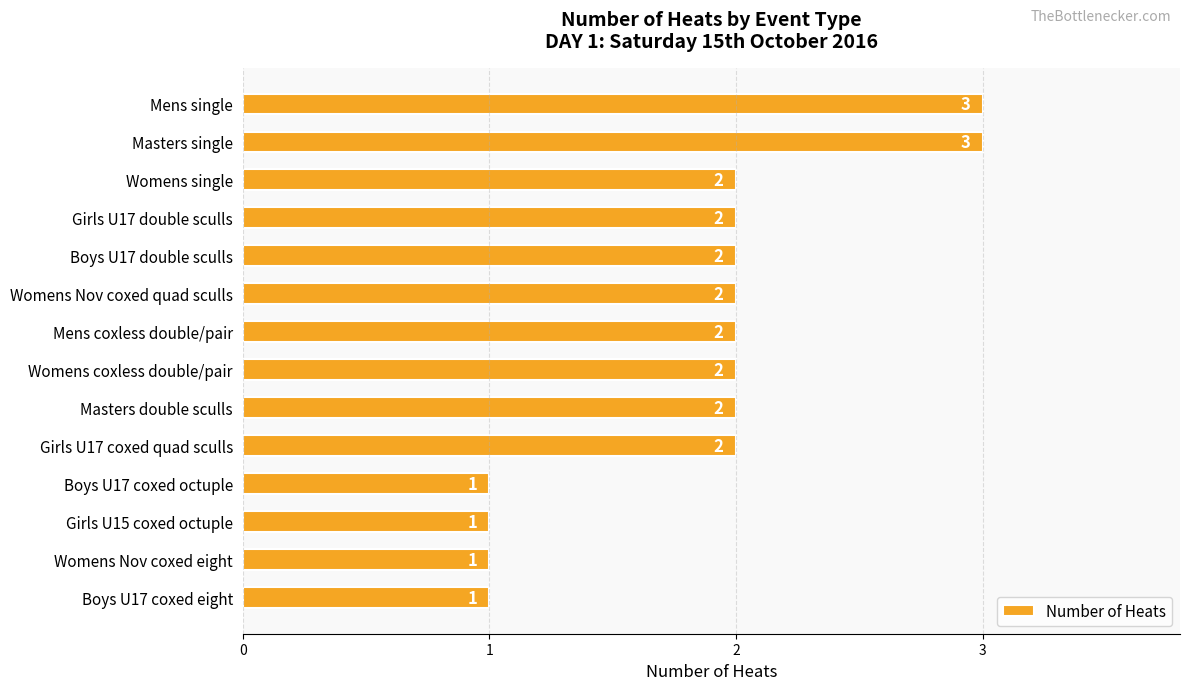

Count the values in the range 1 to 2.

12